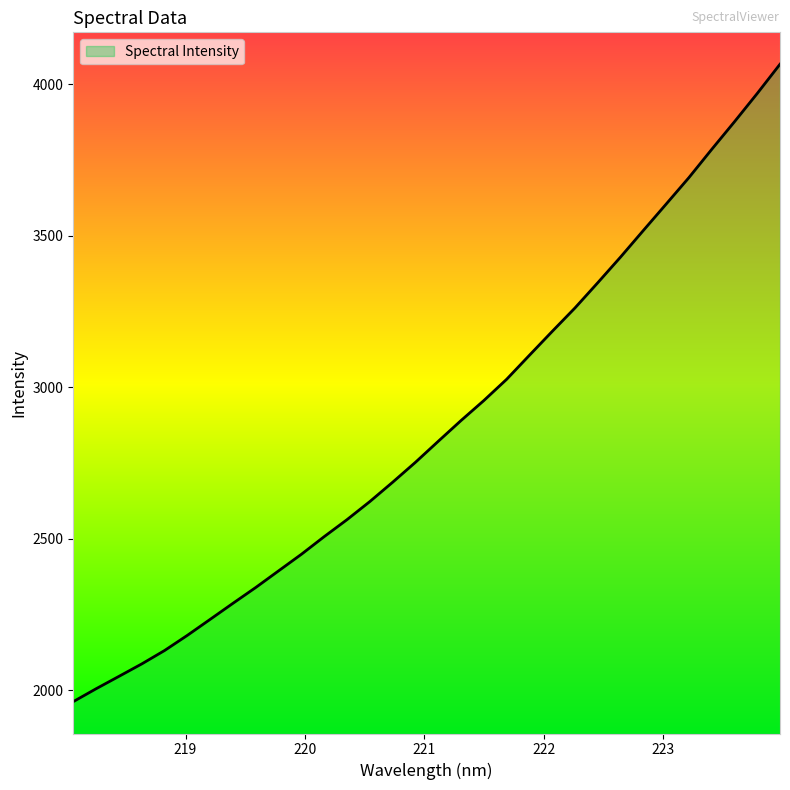

What is the minimum value shown in the chart?

1962.3